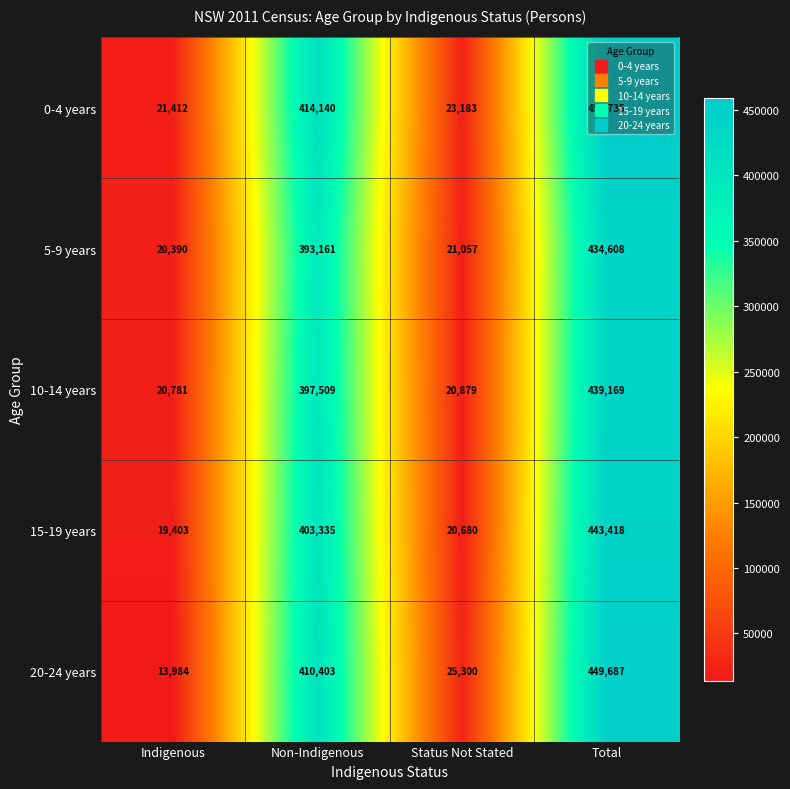

Is it true that 20-24 years equals 675299 at Total?

False